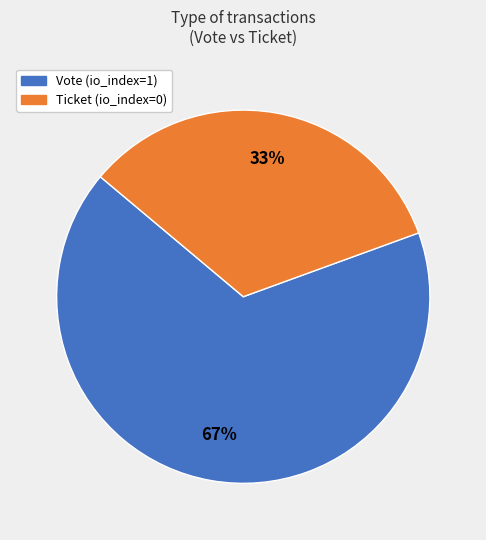

True or false: Vote accounts for 99% of the total.

False